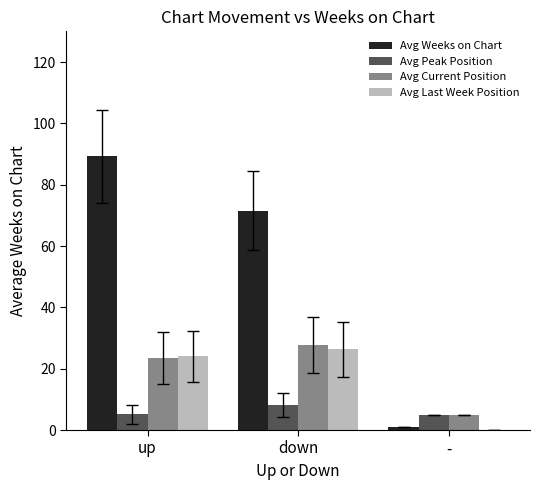

Is it true that Avg Last Week Position equals 17.0 at down?

False